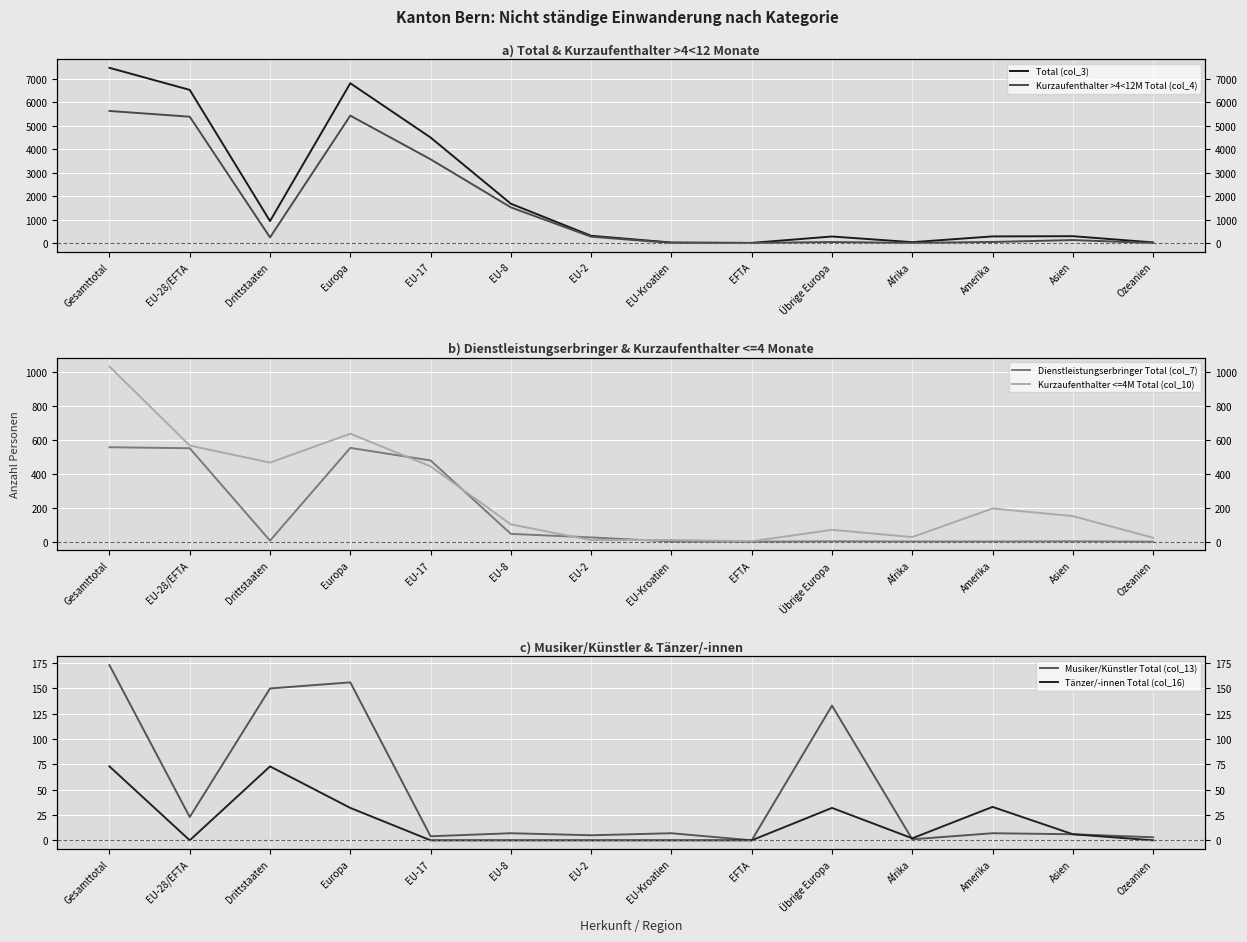

At which category does Musiker/Künstler Total (col_13) reach its first local valley?

EU-28/EFTA